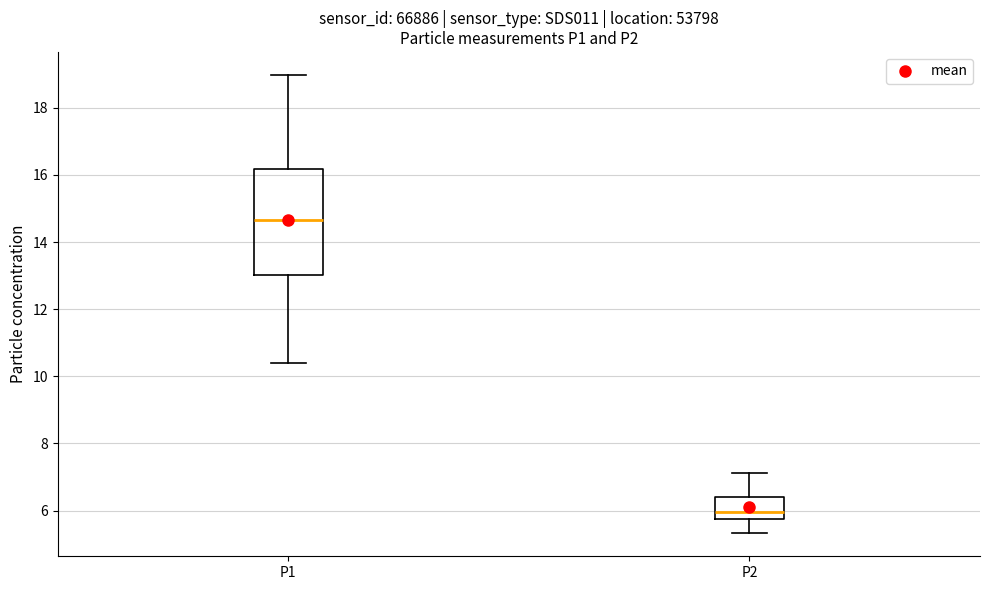

Which box's median line is the highest?

P1